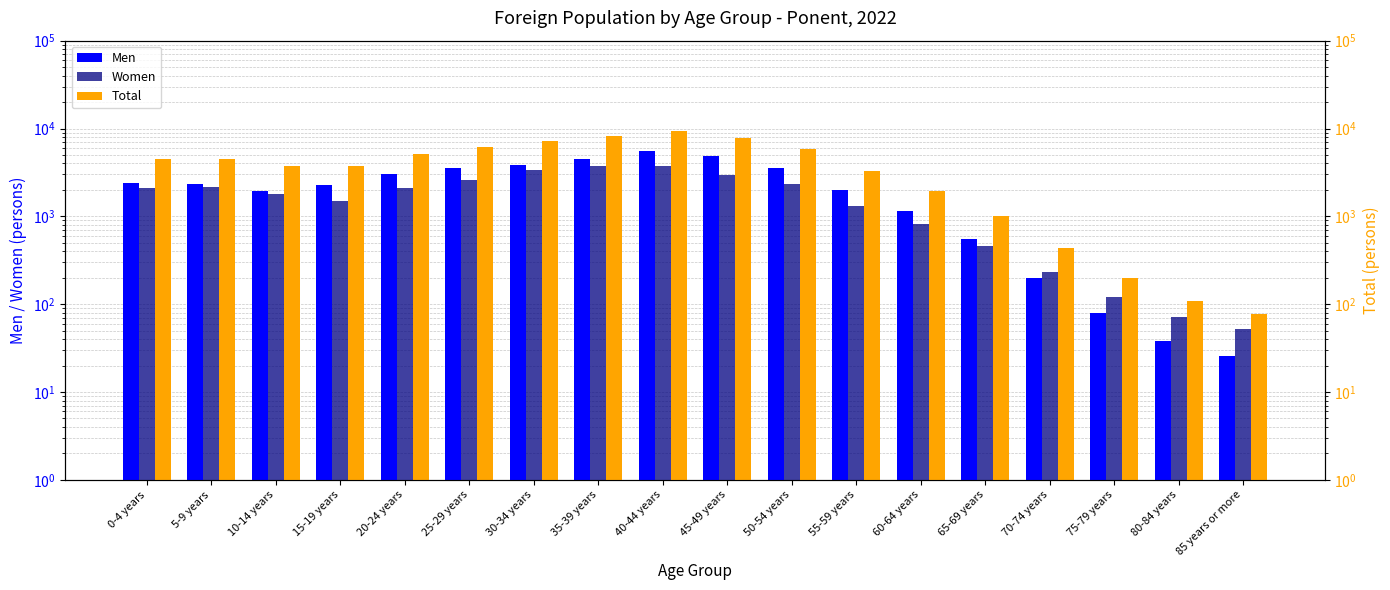

How many data points does each series have?

18